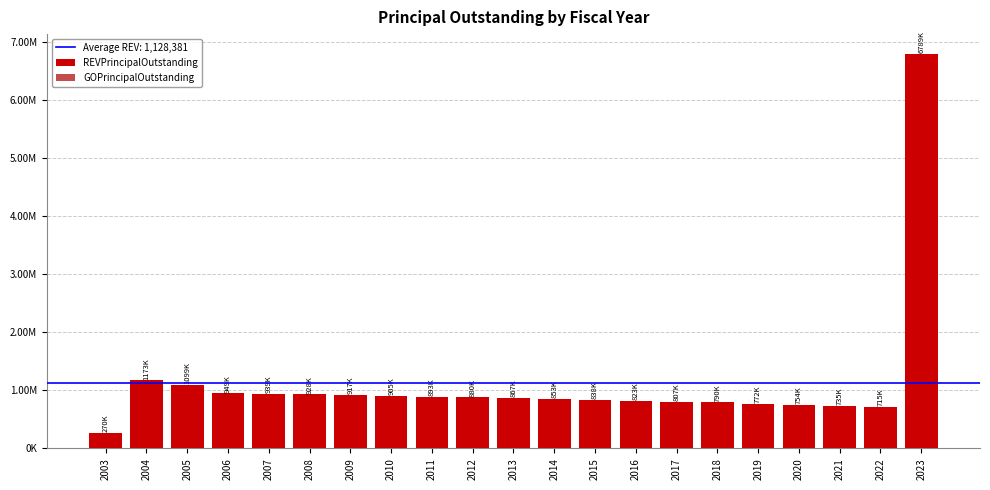

Does the chart contain any negative values?

No